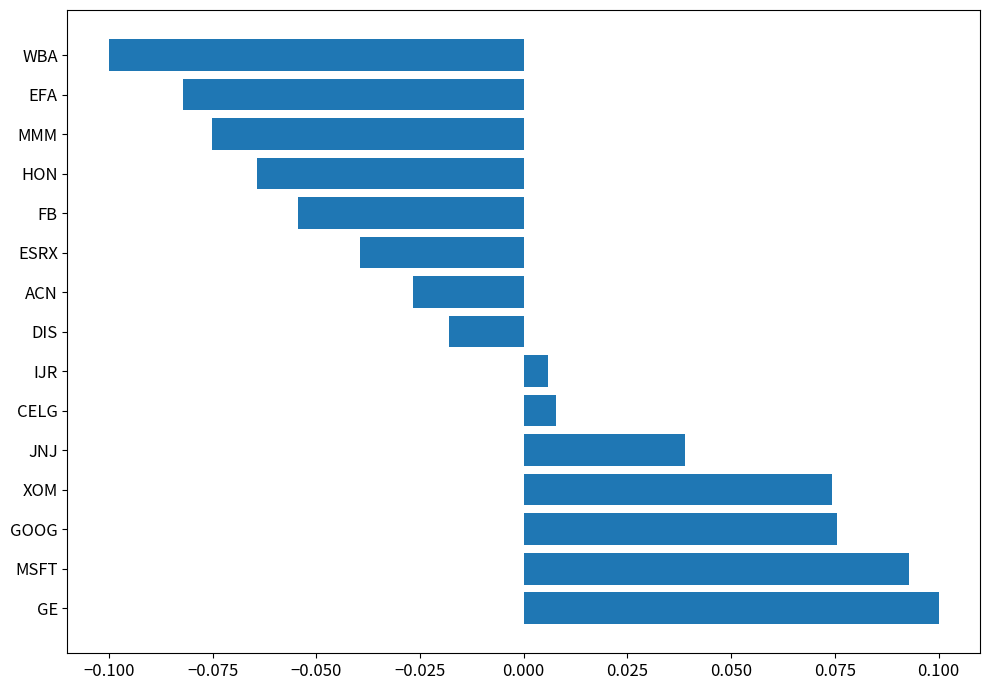

True or false: the data shows 0.0 at GOOG.

False